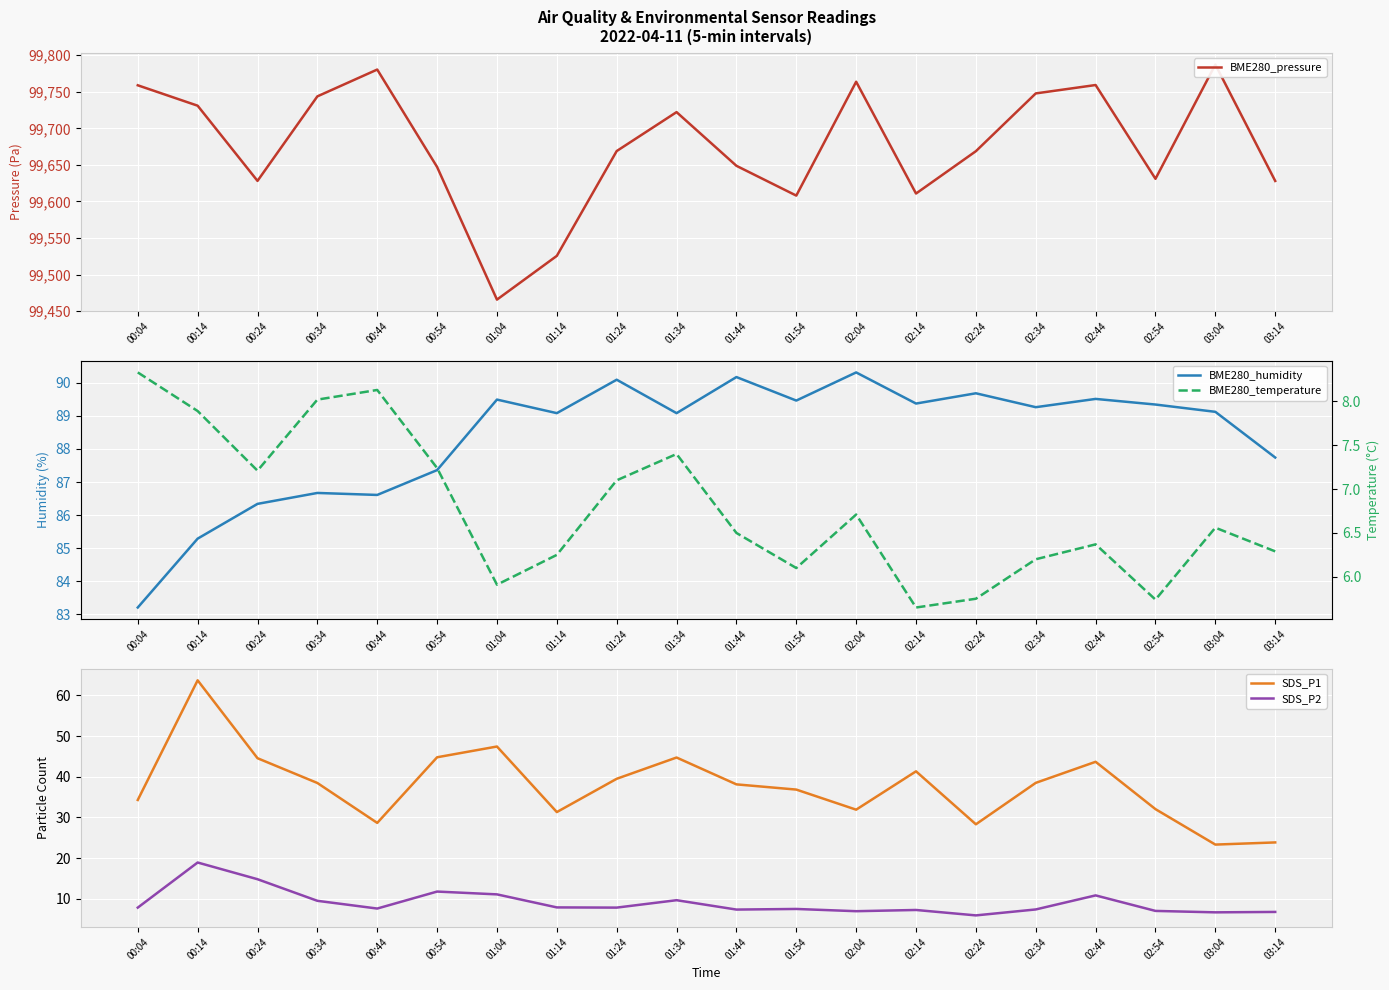

Rank the series by their maximum value, from lowest to highest.

BME280_temperature, SDS_P2, SDS_P1, BME280_humidity, BME280_pressure